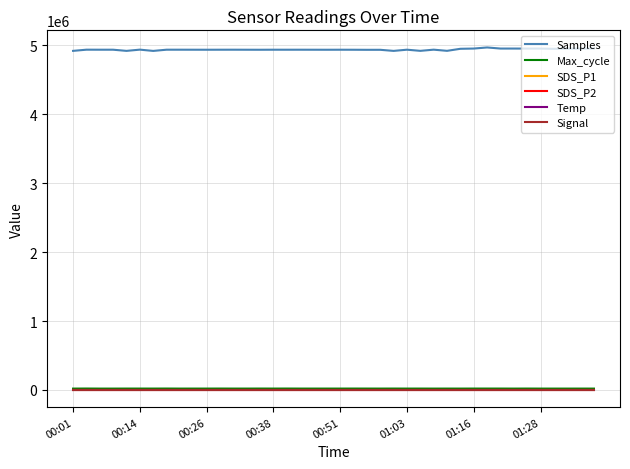

Which series has the largest total across all categories?

Samples